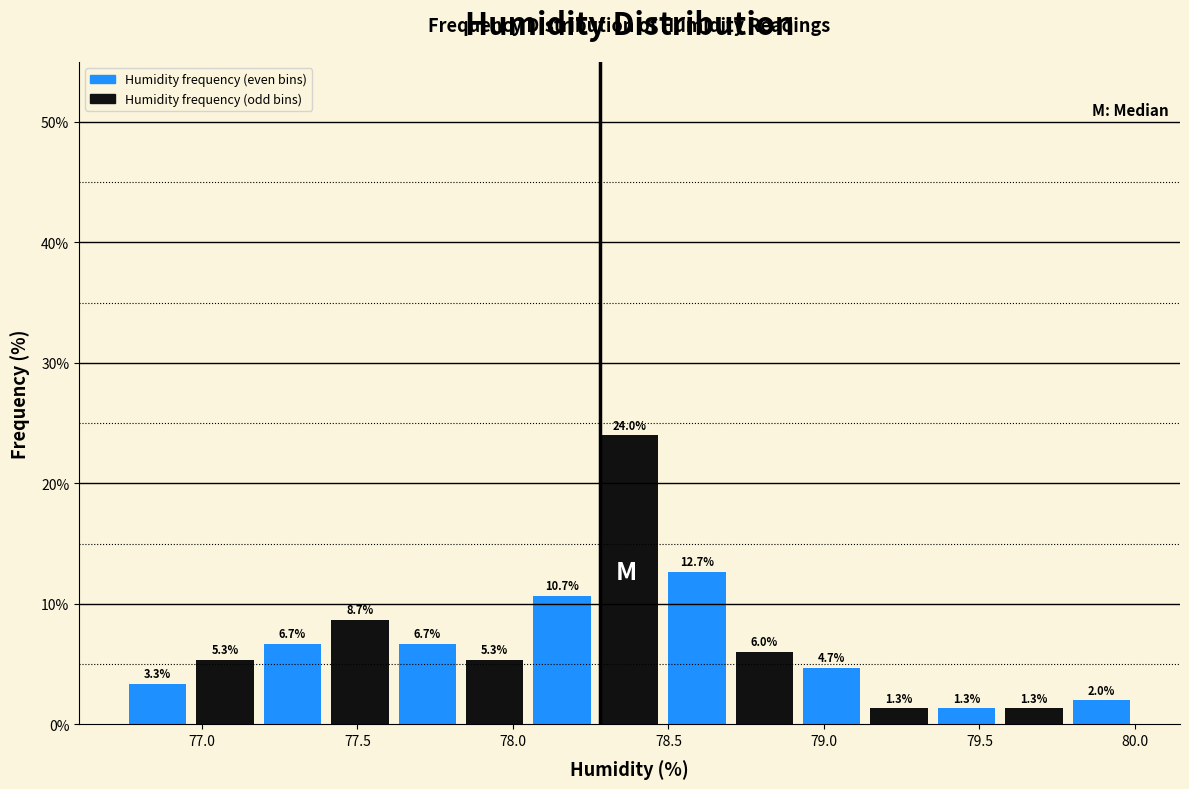

How tall is the bar that spans 76.95 to 77.20 on the x-axis? The bar edges are not printed on the chart, so give them approximately, as read against the axis.

5.3